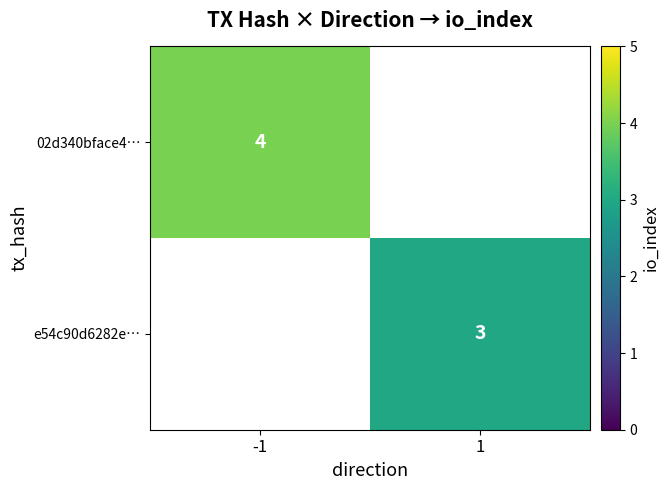

How many values in e54c90d6282e… are above zero?

1